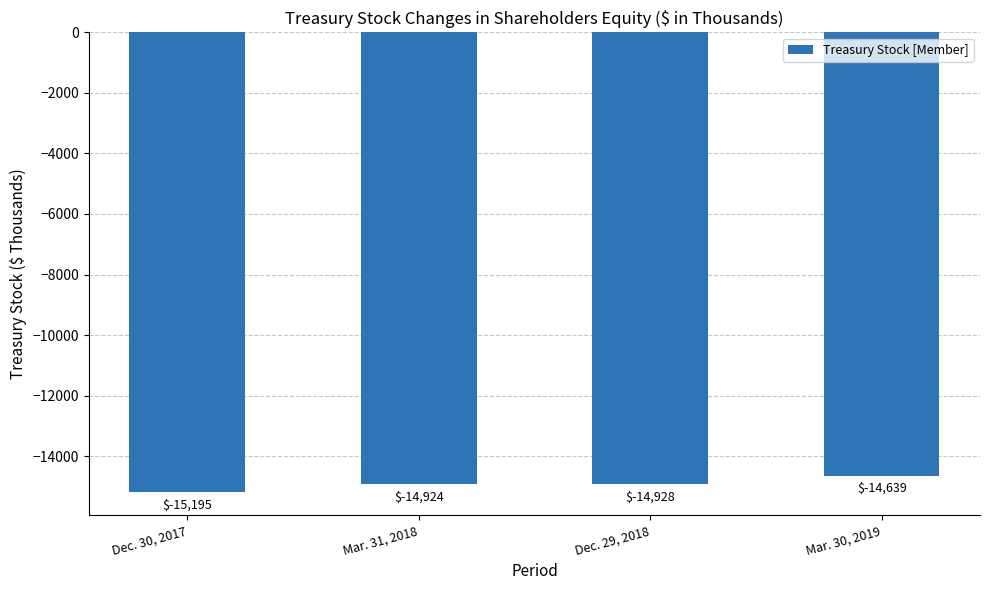

Reading left to right, extract all data points from this chart.

-15195	-14924	-14928	-14639